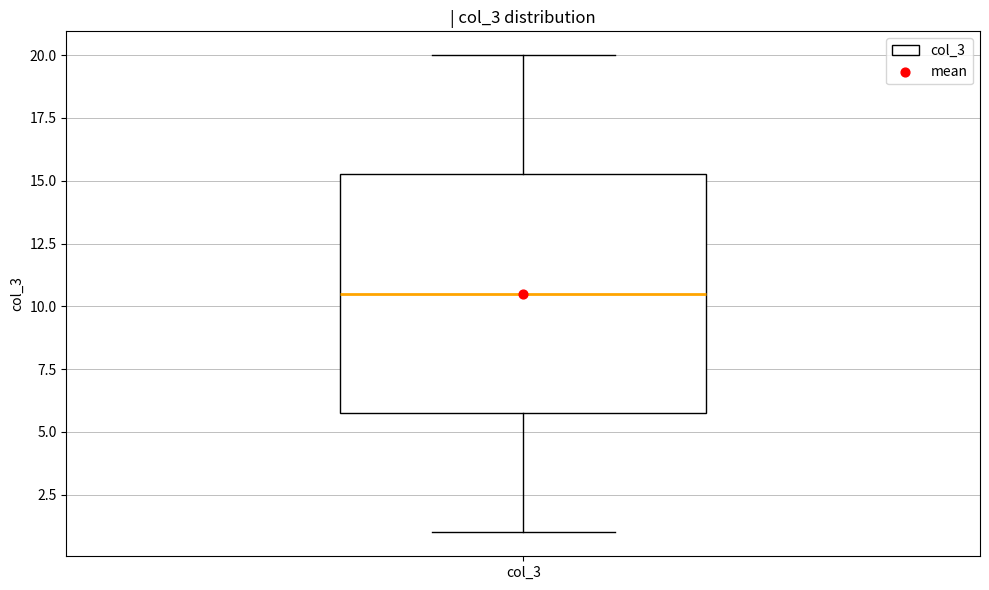

Transcribe this box plot: give where the median line is, the range the box spans, and where the two whiskers end, as read against the y-axis. The values are not printed on the chart, so give them approximately, as read against the axis.

median 10.5, box 6.0 to 15.5, whiskers 1.0 to 20.0